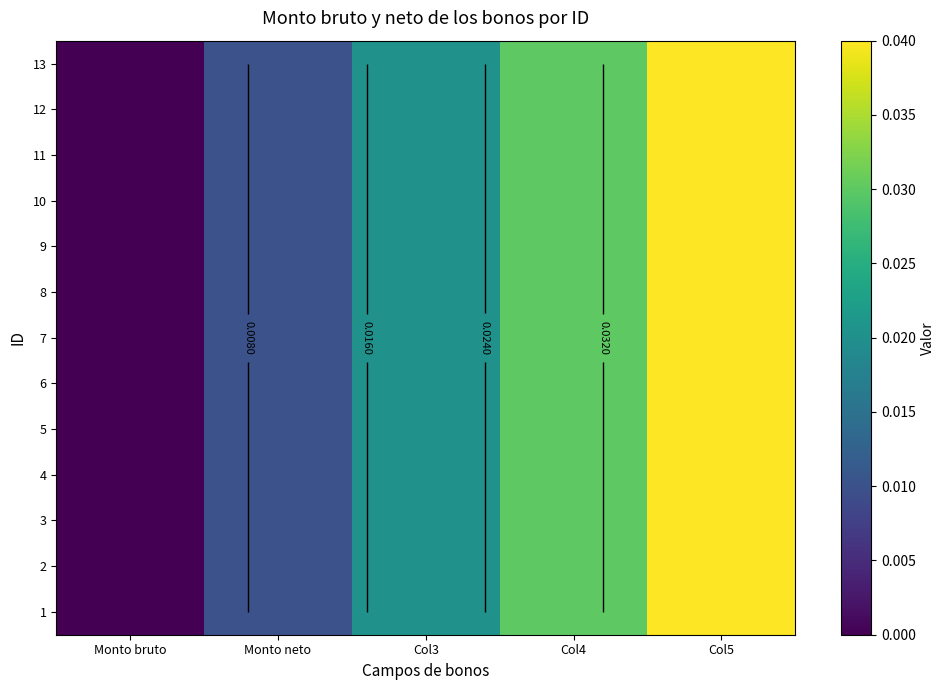

Which has a higher value, Col3 or Col5?

Col5